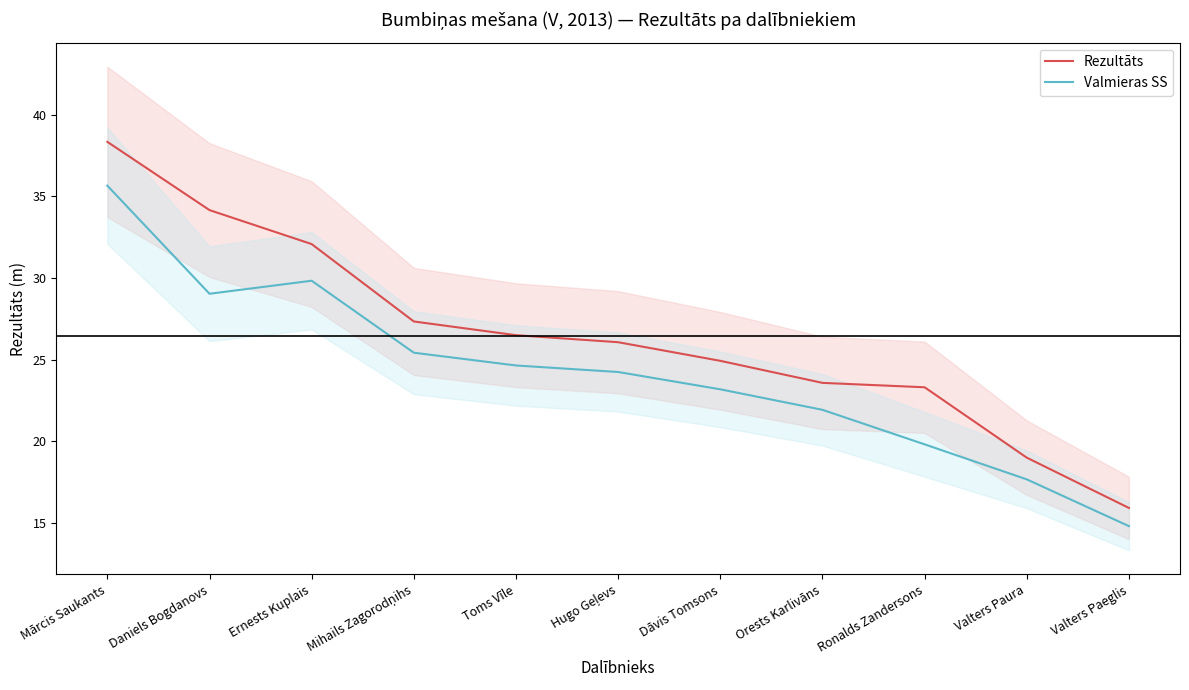

How many data points in Rezultāts are above 26?

6